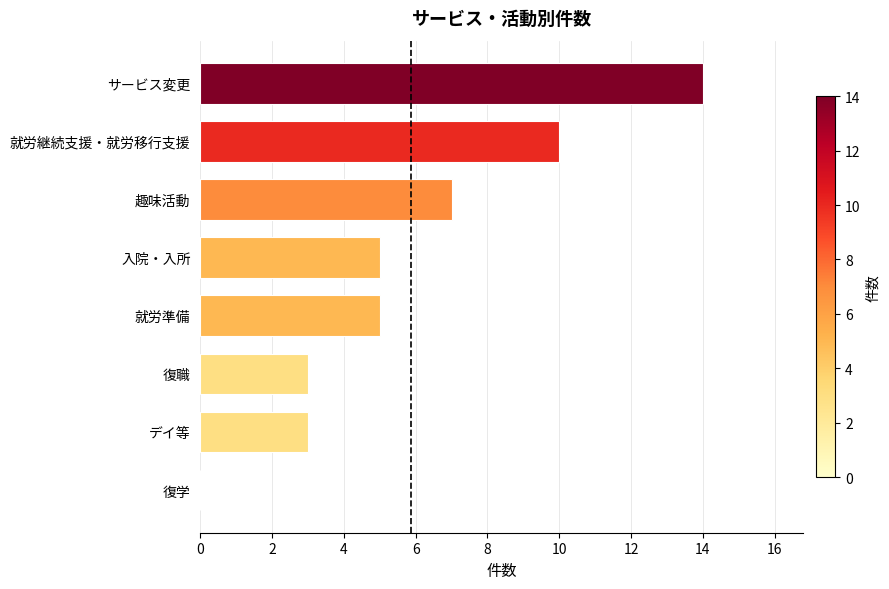

Is it true that the value at 趣味活動 is 7?

True